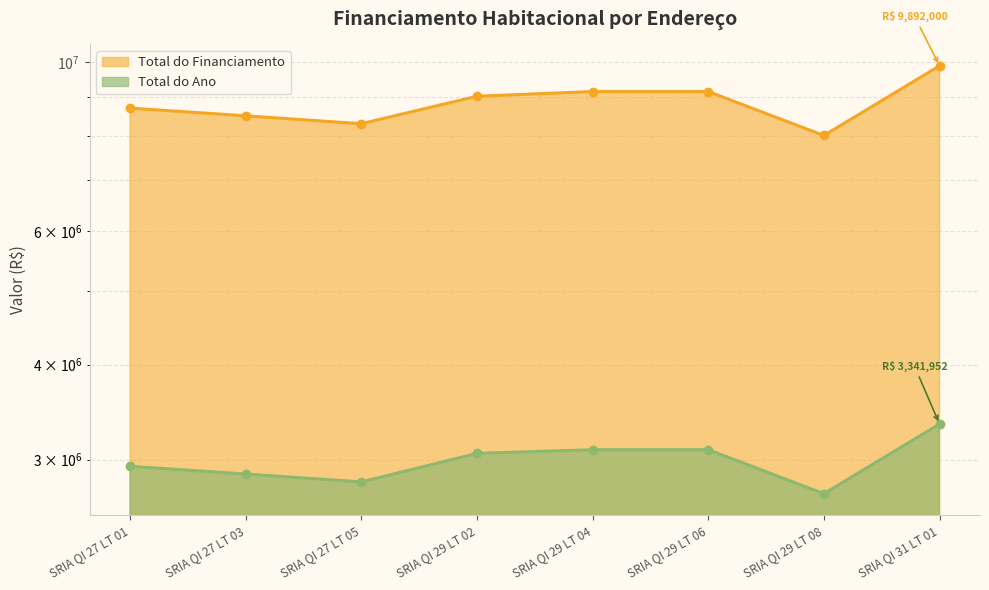

How many values in the Total do Financiamento series are below 9021000?

4